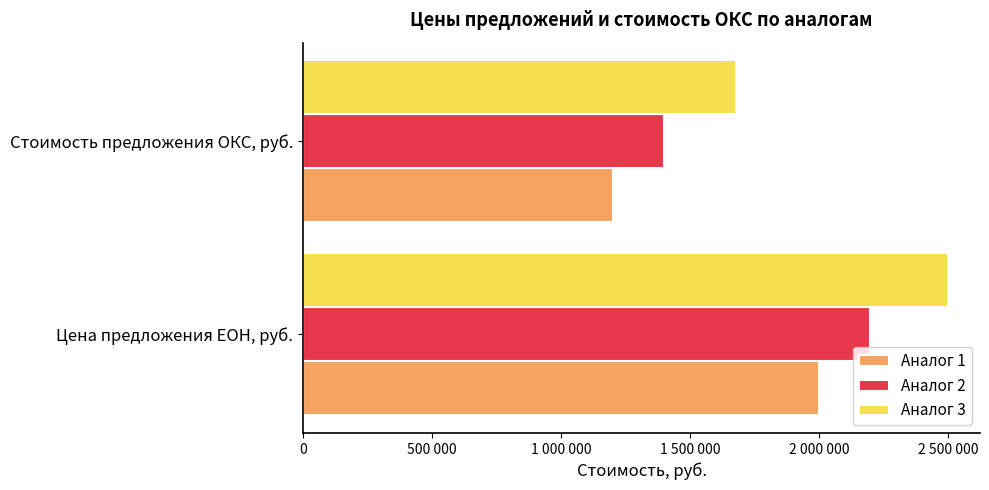

What are all the series names shown in the legend?

Аналог 1, Аналог 2, Аналог 3